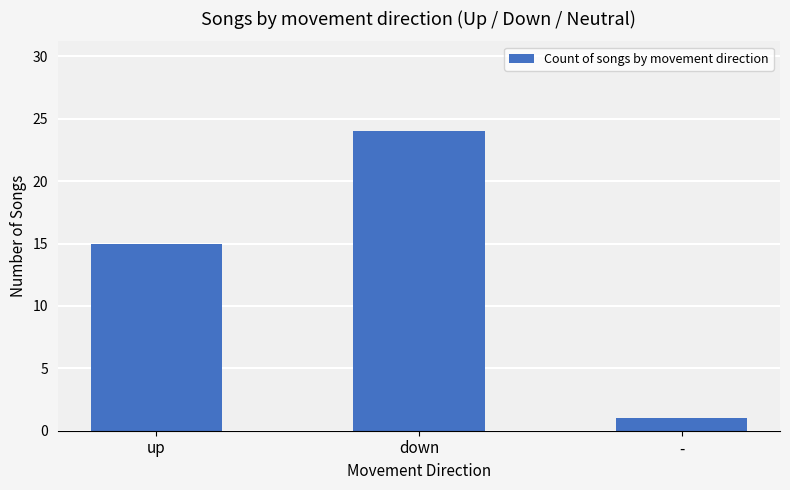

Is it true that the value at - is 0?

False